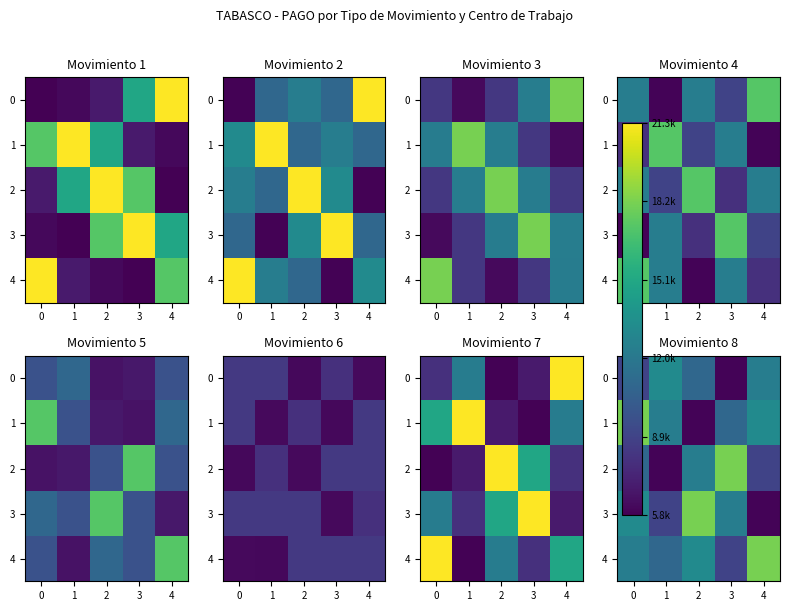

Rank the series by their maximum value, from highest to lowest.

1, 2, 3, 4, 0